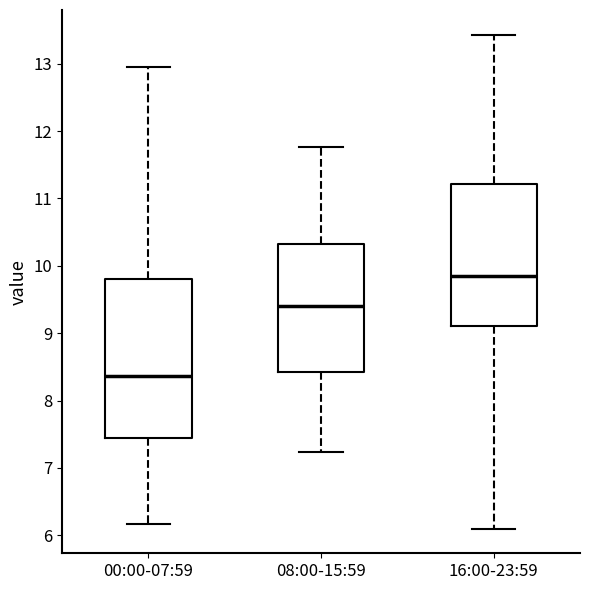

Which box's median line is the lowest?

00:00-07:59